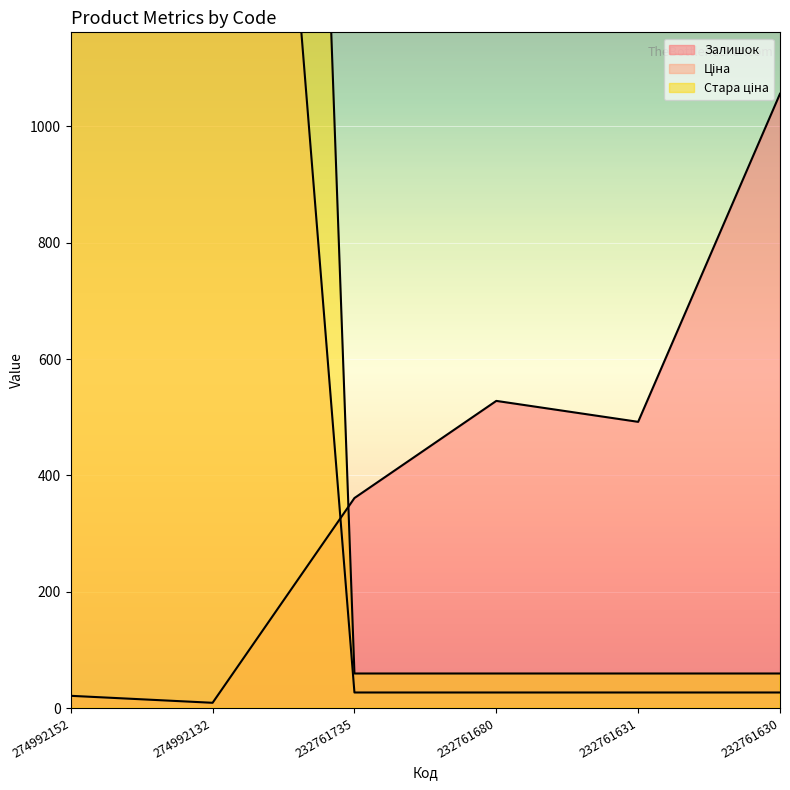

What is the sum of the Залишок values at 232761631 and 232761680?

1020.0